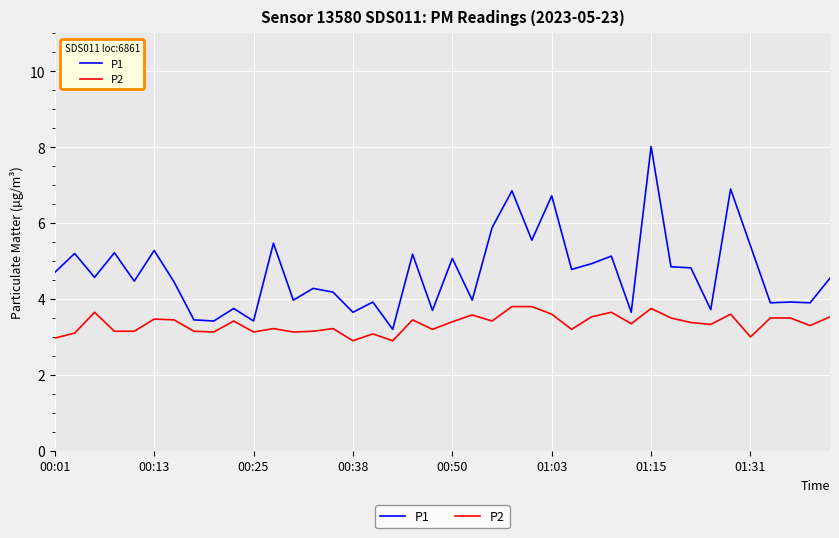

What is the difference between the maximum and minimum values in the P1 series?

4.8